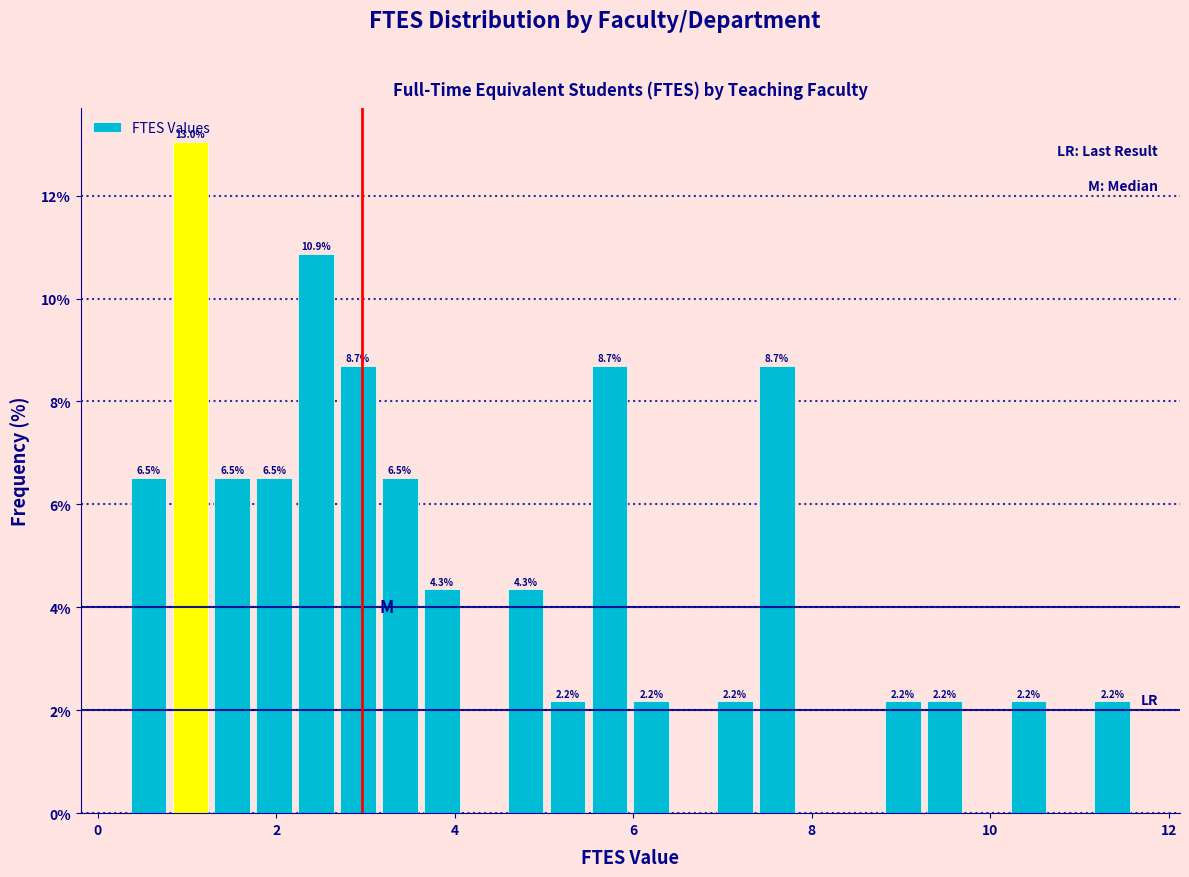

Around what value on the x-axis is the tallest bar? Give the approximate position of its centre, as read against the axis.

1.0